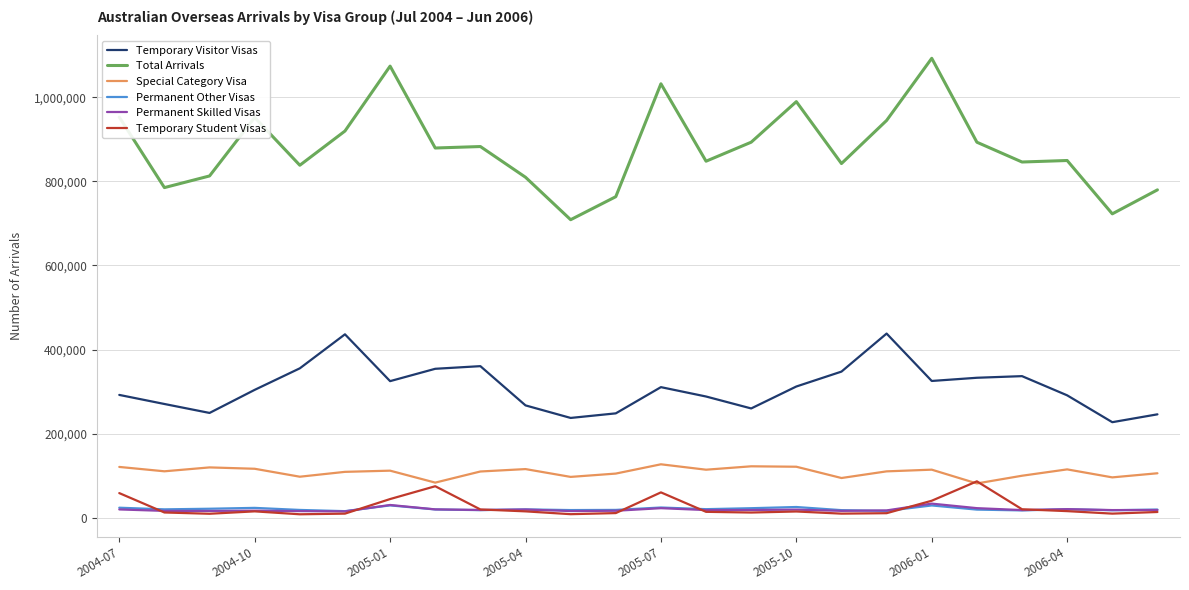

Which series has the widest spread of values?

Total Arrivals